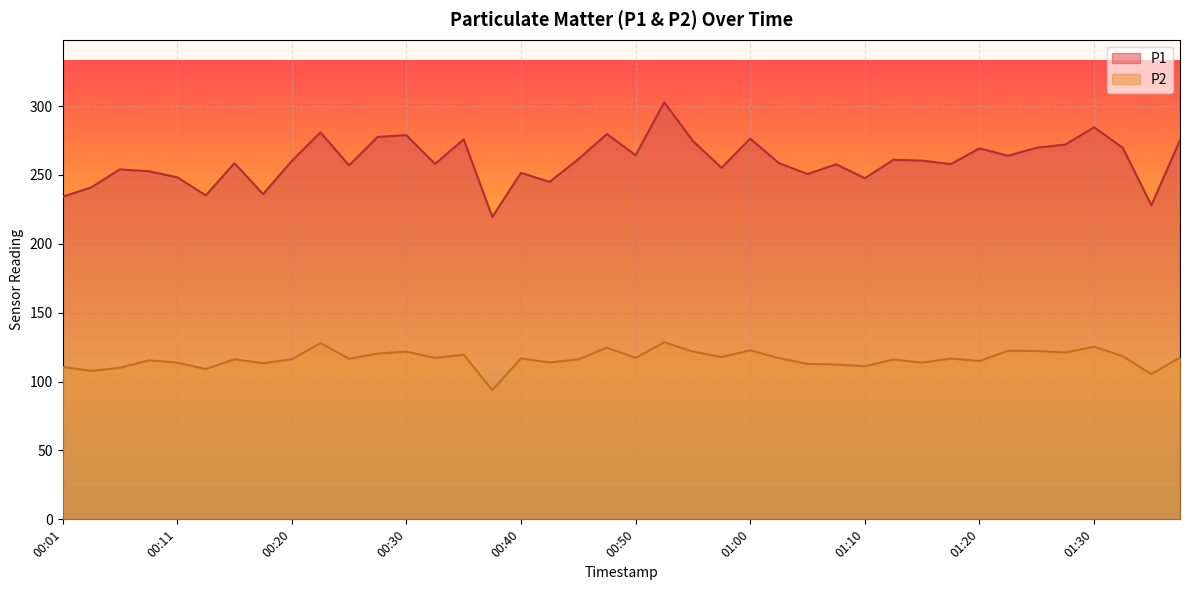

Rank the series at 01:17 from lowest to highest value.

P2, P1